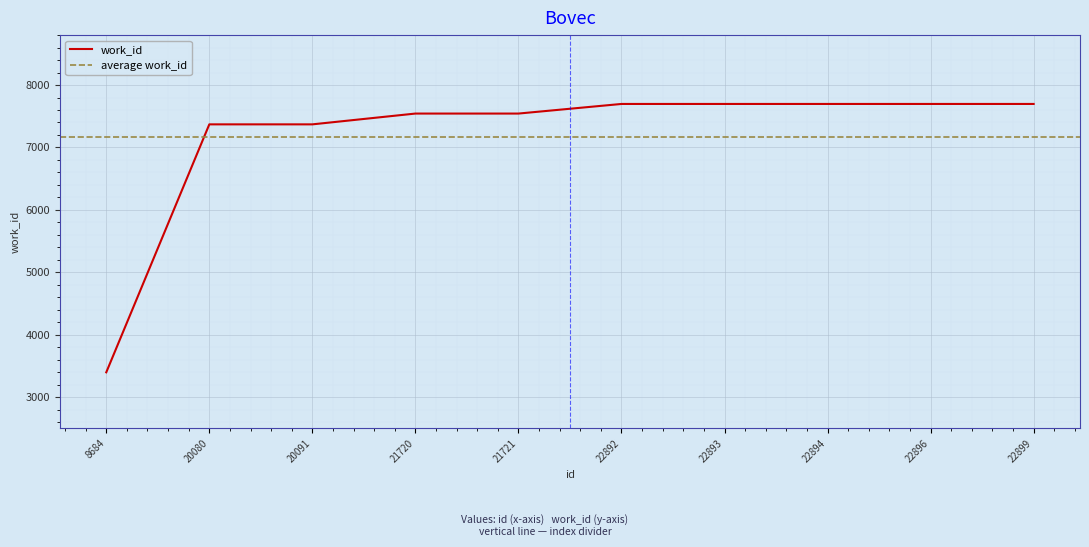

What is the sum of all values?

71708